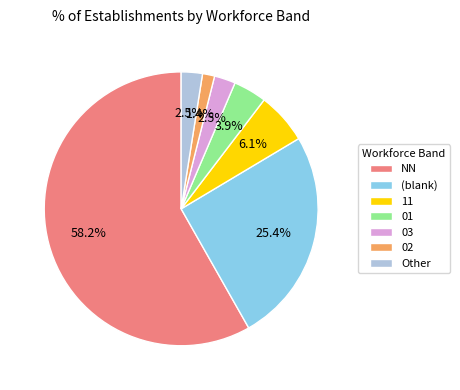

How many slices are in this pie chart?

7